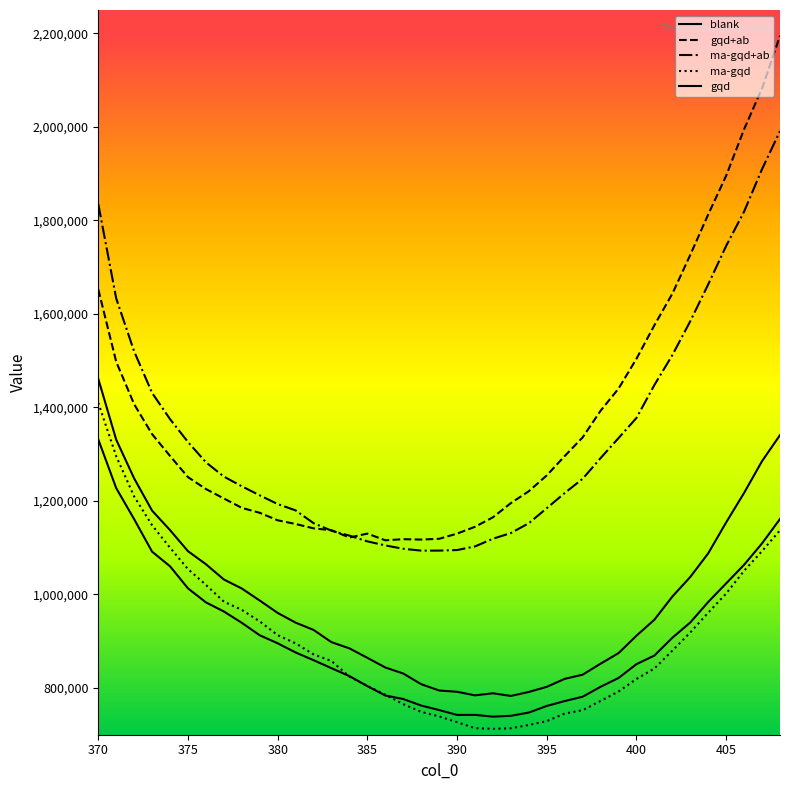

Which series has the largest range (max minus min)?

gqd+ab